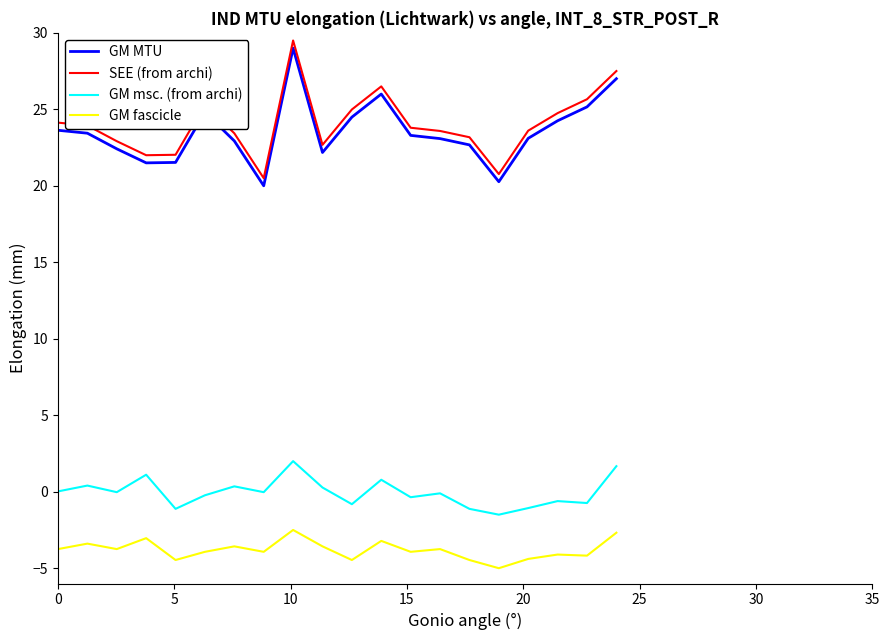

What is the lowest value of the SEE (from archi) series?

20.5